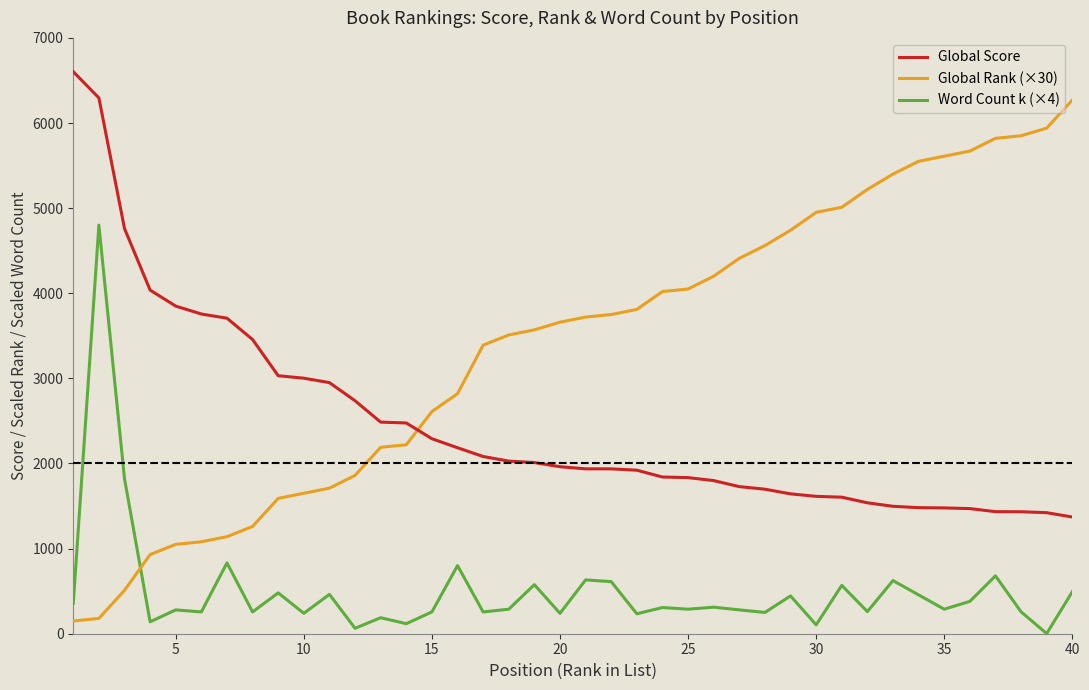

How many lines are shown in the chart?

3